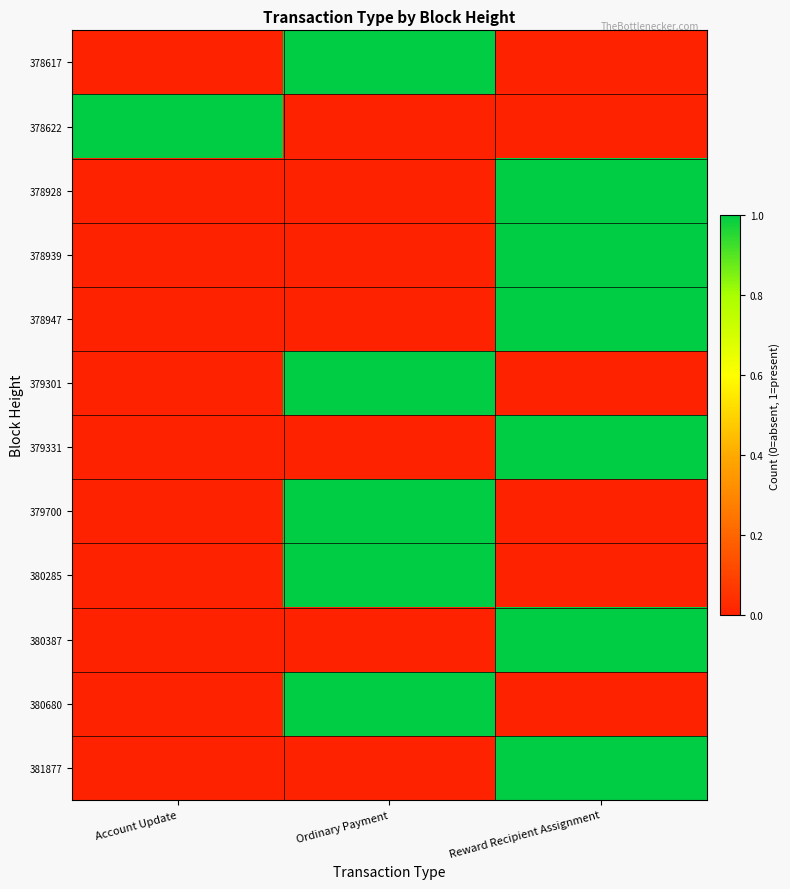

Rank the series at Reward Recipient Assignment from highest to lowest value.

378928, 378939, 378947, 379331, 380387, 381877, 378617, 378622, 379301, 379700, 380285, 380680